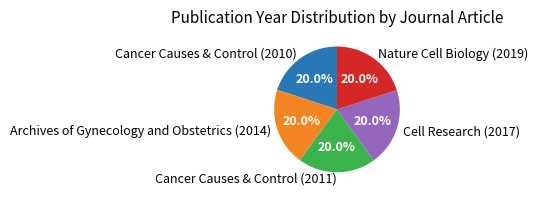

Does Nature Cell Biology (2019) account for over 50% of the chart?

No